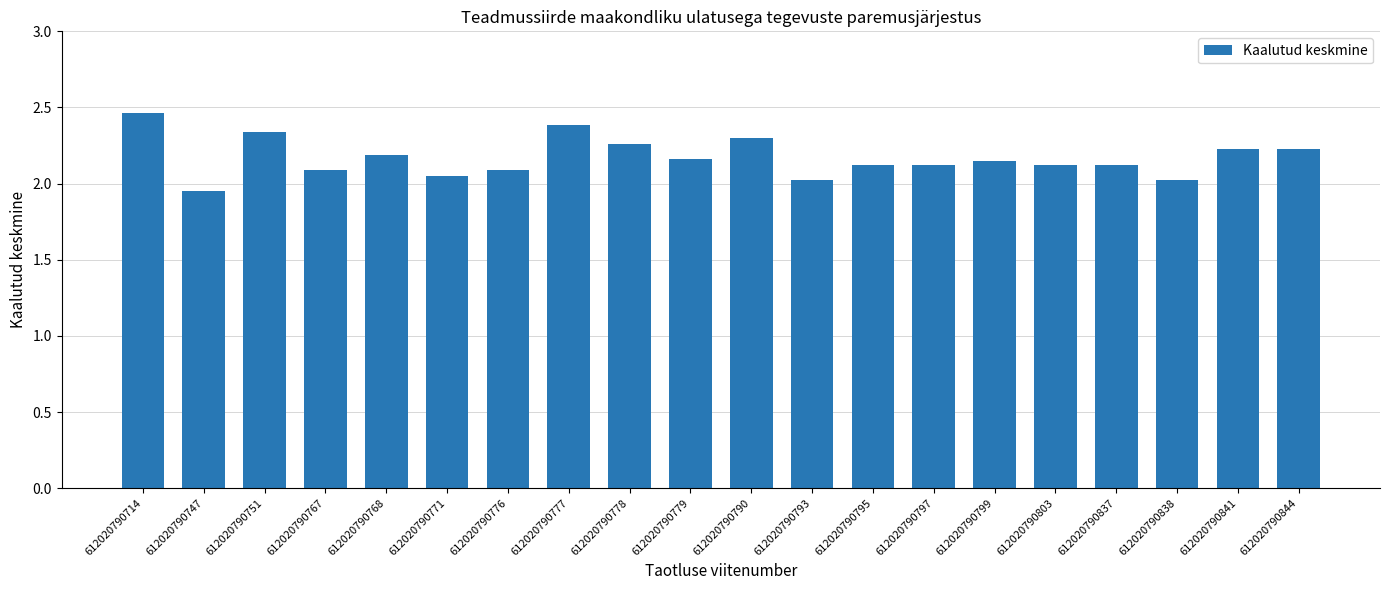

Which category has the lowest value across all series?

612020790747